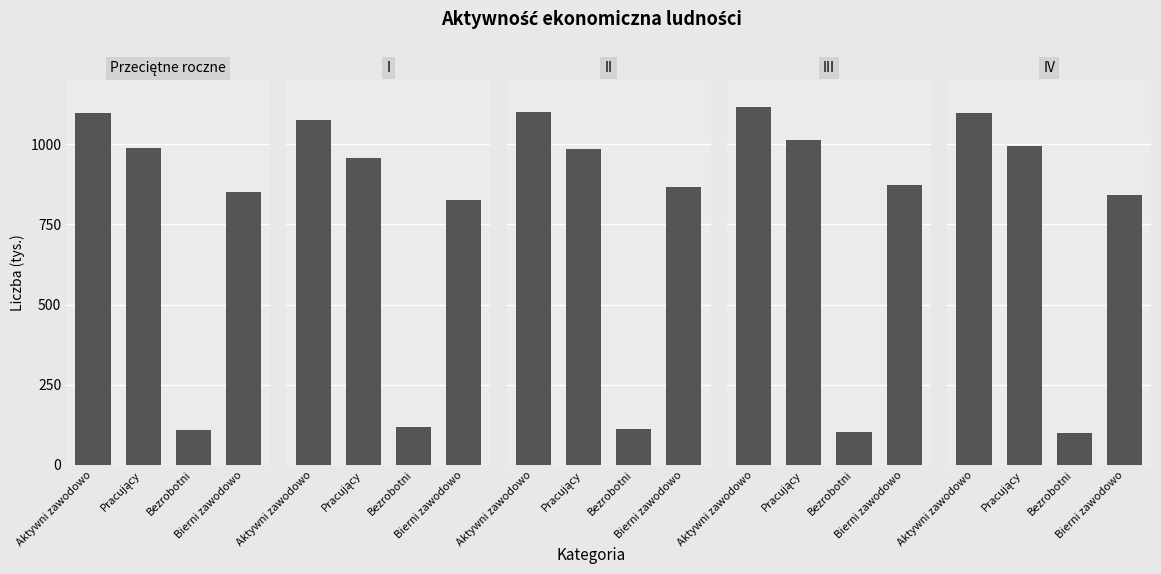

Between Aktywni zawodowo and Pracujący, which series saw the biggest shift?

I